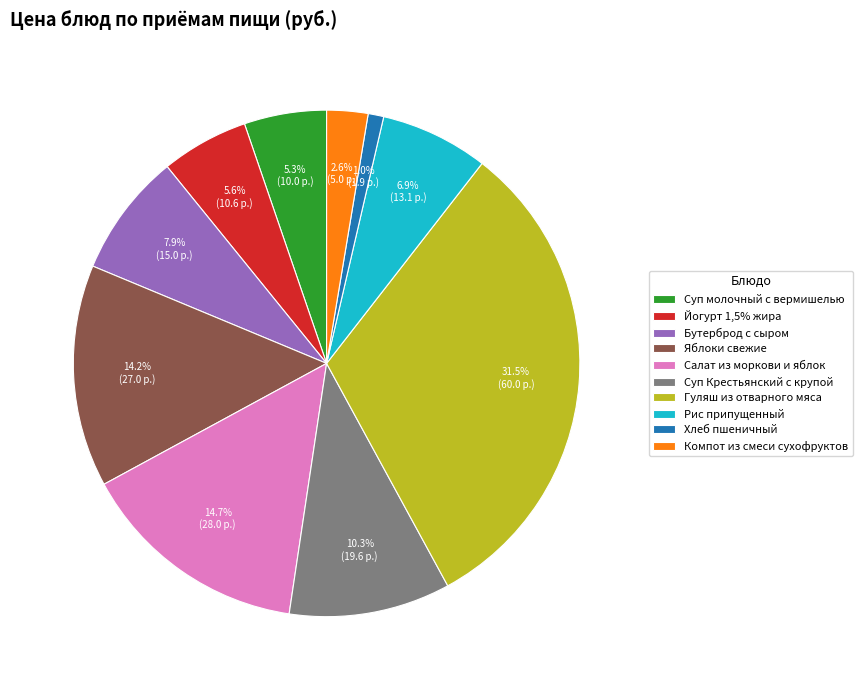

What percentage is NOT represented by Суп молочный с вермишелью?

94.7%